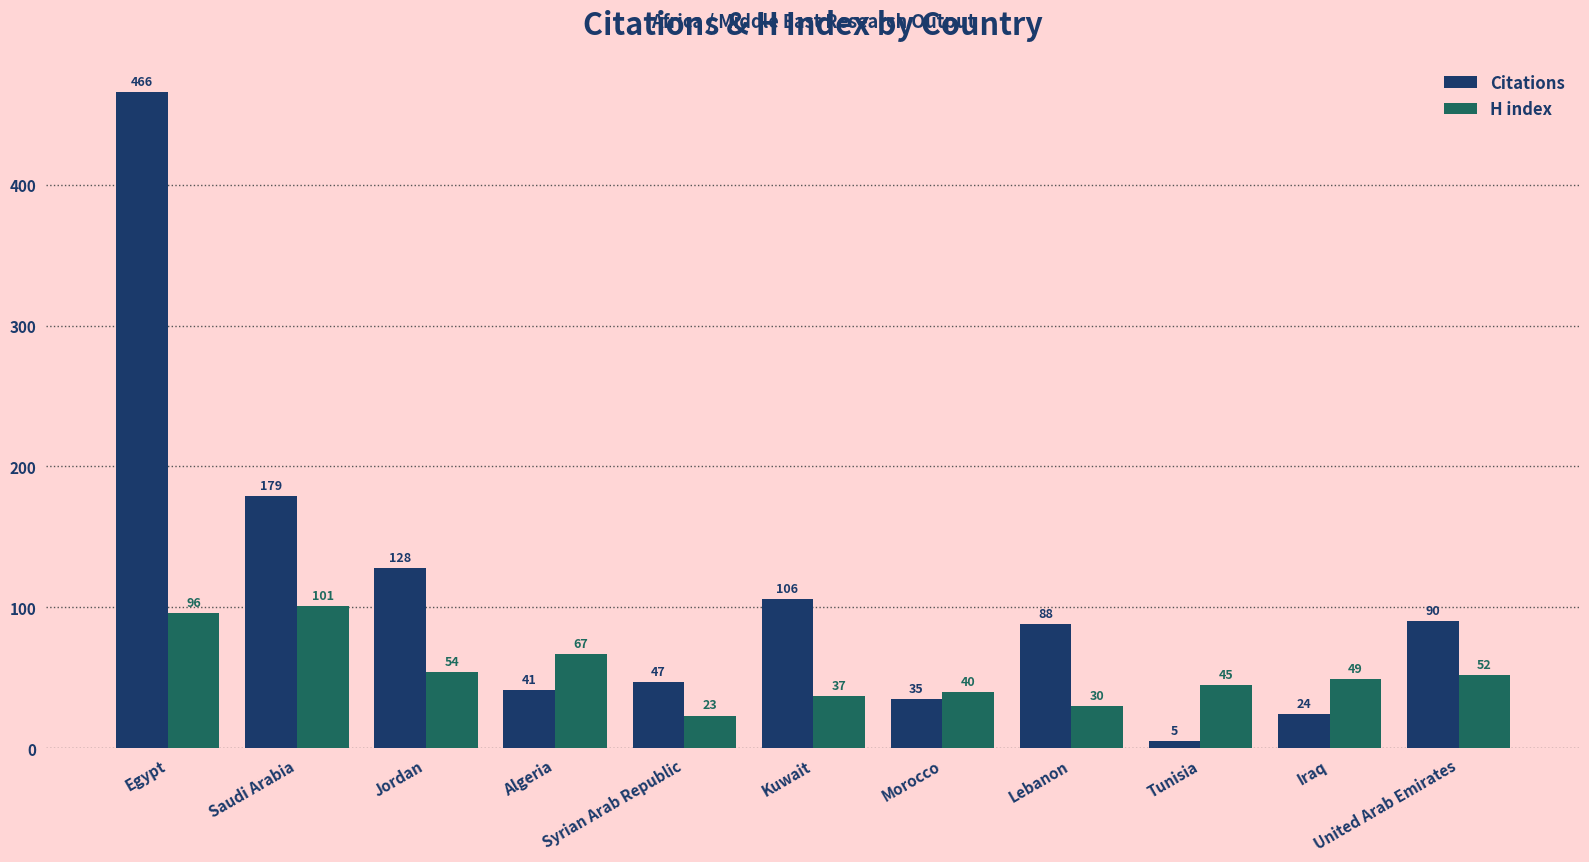

Is the value of H index at Algeria greater than the value of Citations at Saudi Arabia?

No